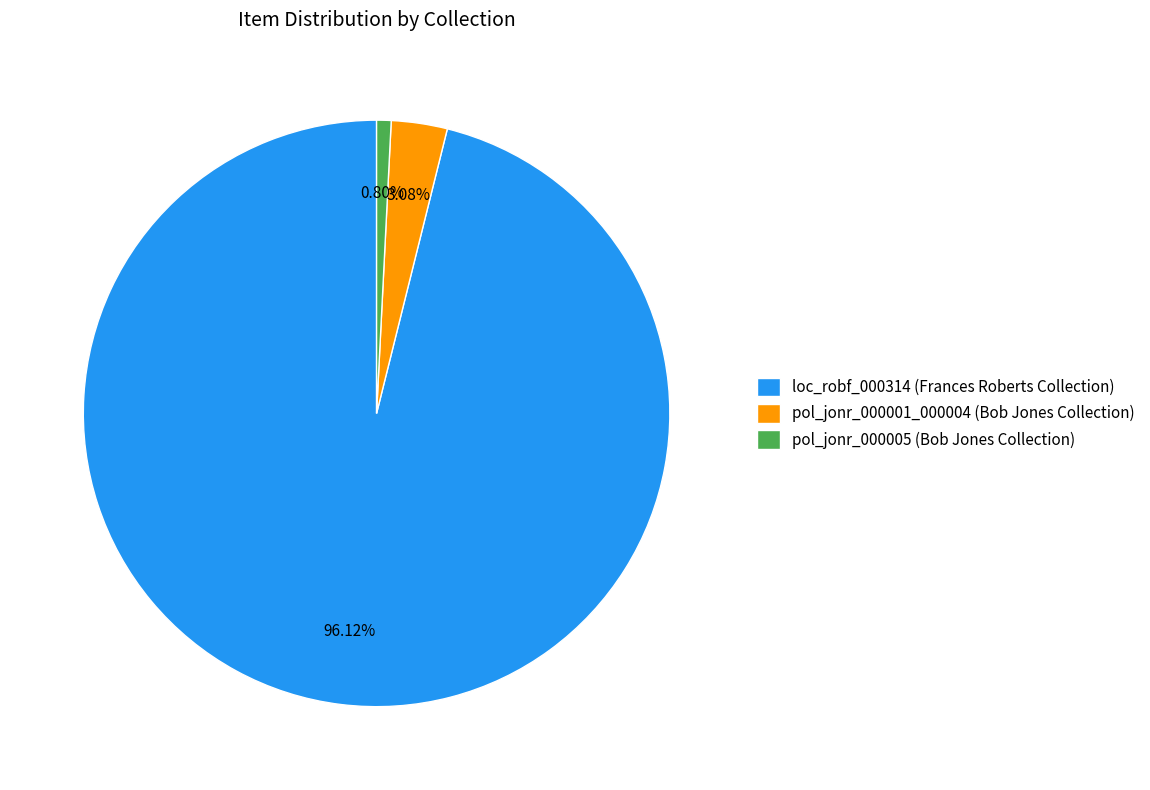

Do pol_jonr_000001_000004 (Bob Jones Collection) and loc_robf_000314 (Frances Roberts Collection) together represent more than half of the pie?

Yes